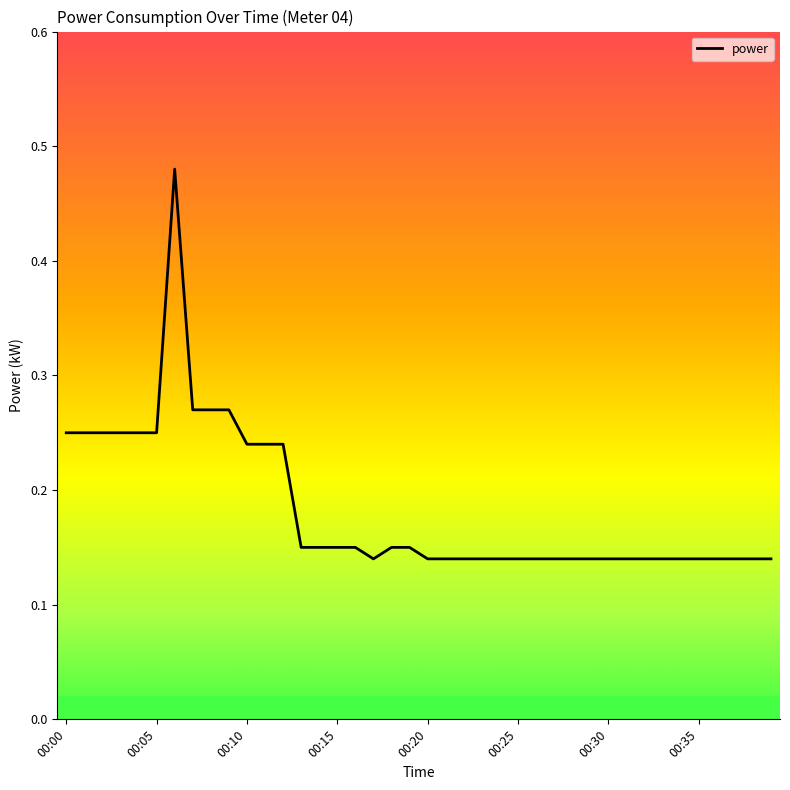

What is the difference between the maximum and minimum values?

0.3